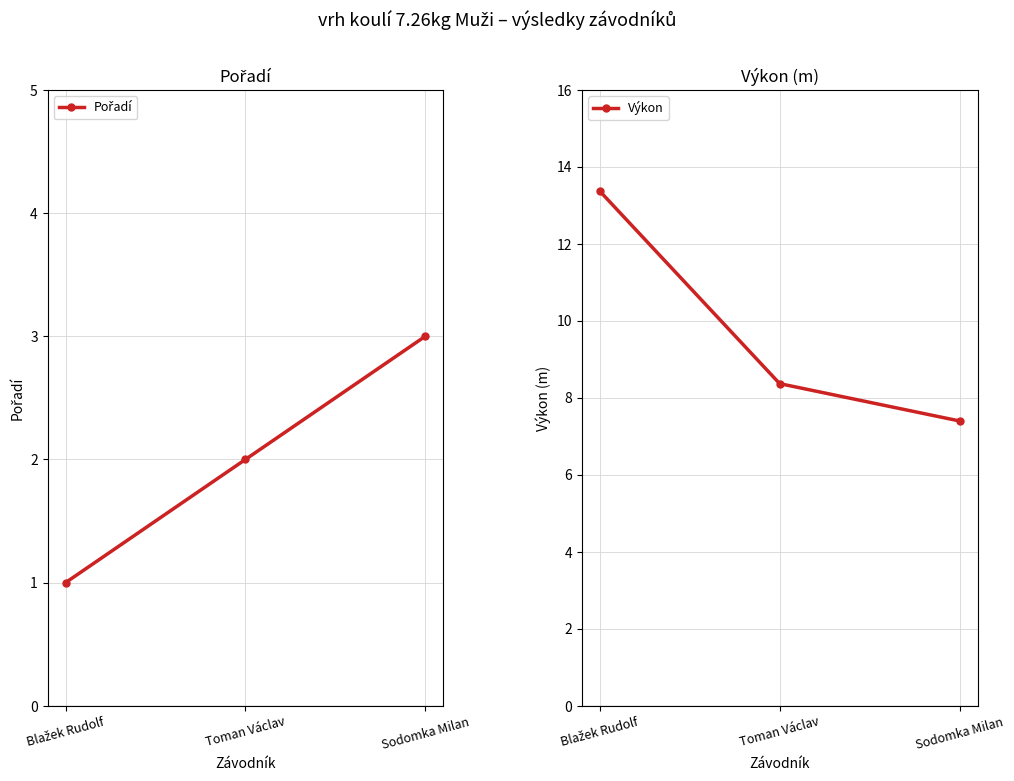

What is the label of the 1st point from the left?

Blažek Rudolf